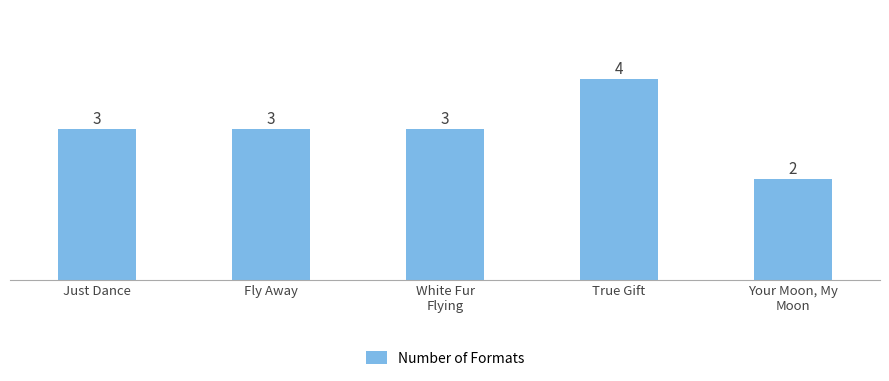

What is the label of the 4th bar from the right?

Fly Away